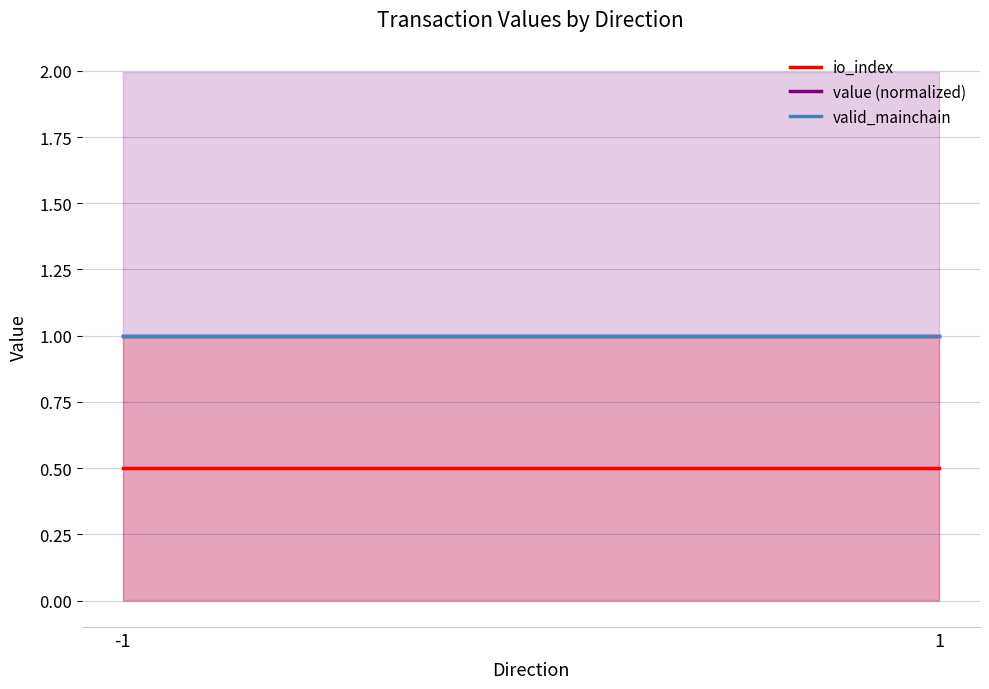

What value does the value (normalized) series have at 1?

1.0